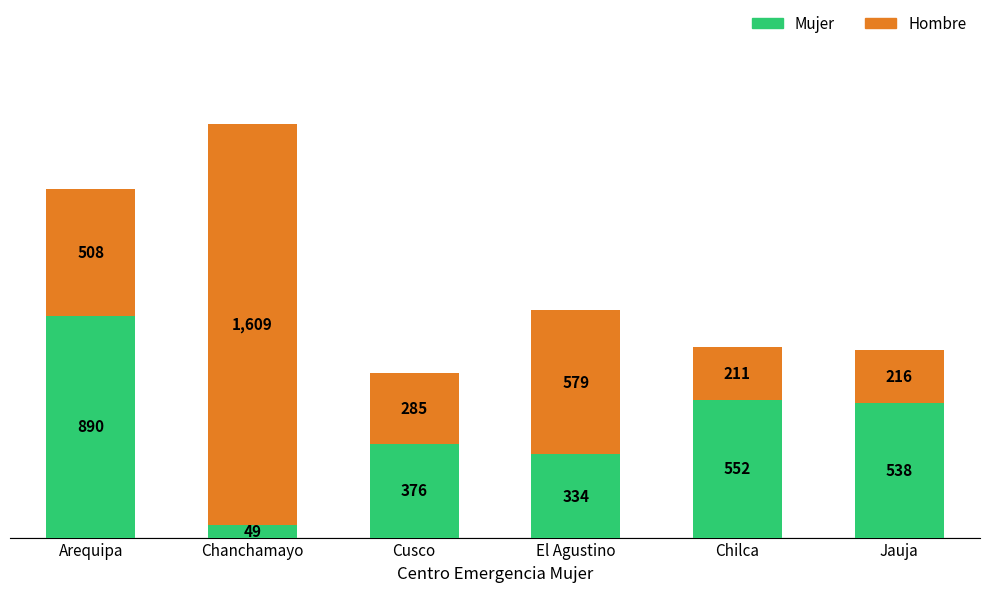

What is the difference between the Mujer values at El Agustino and Jauja?

204